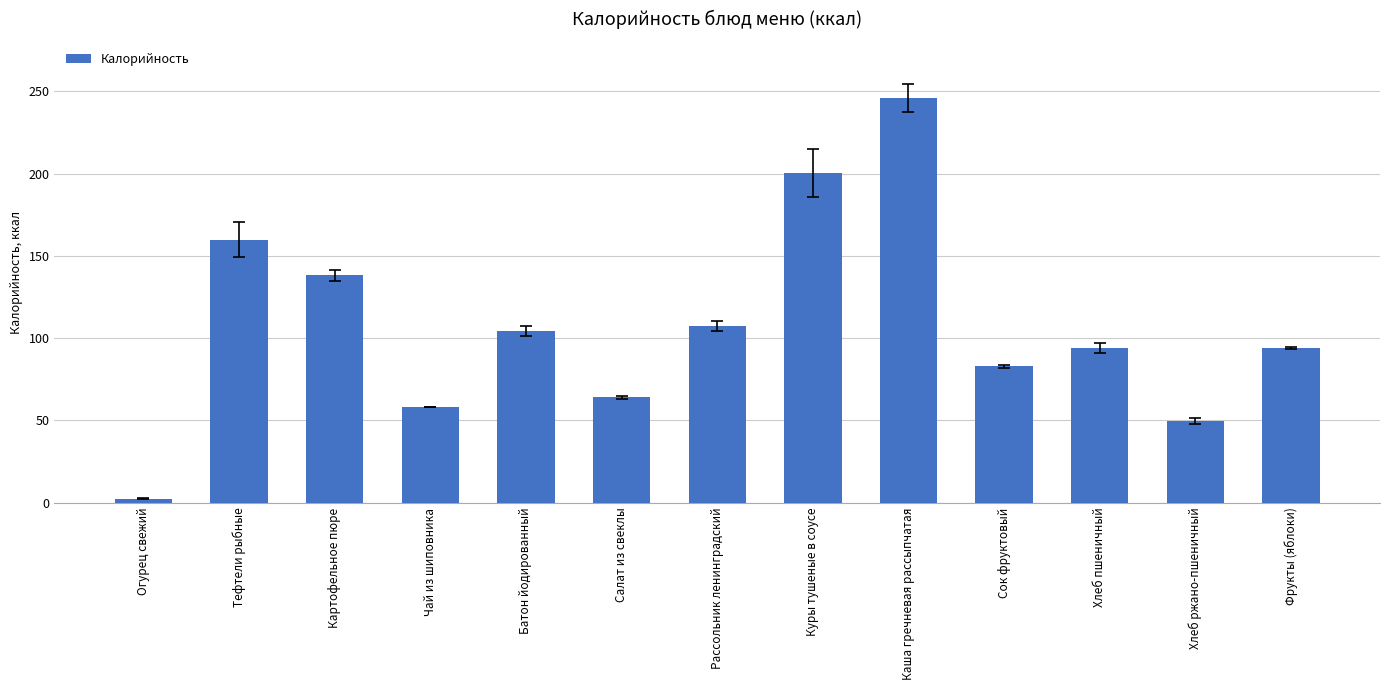

What is the maximum value shown in the chart?

246.0